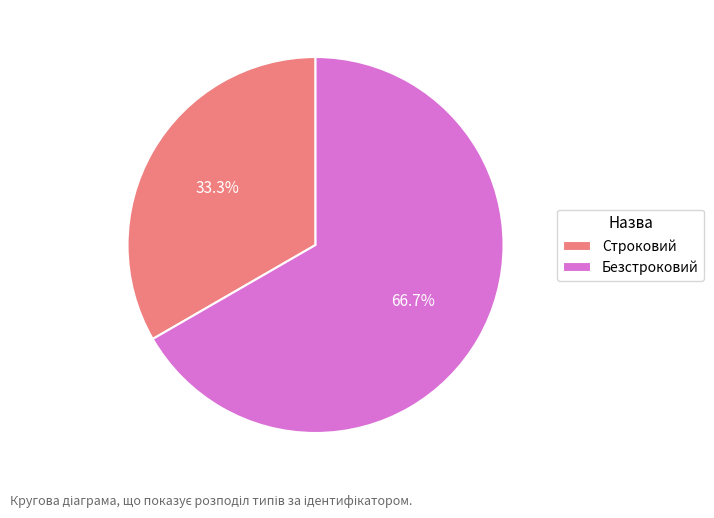

How many slices are in this pie chart?

2